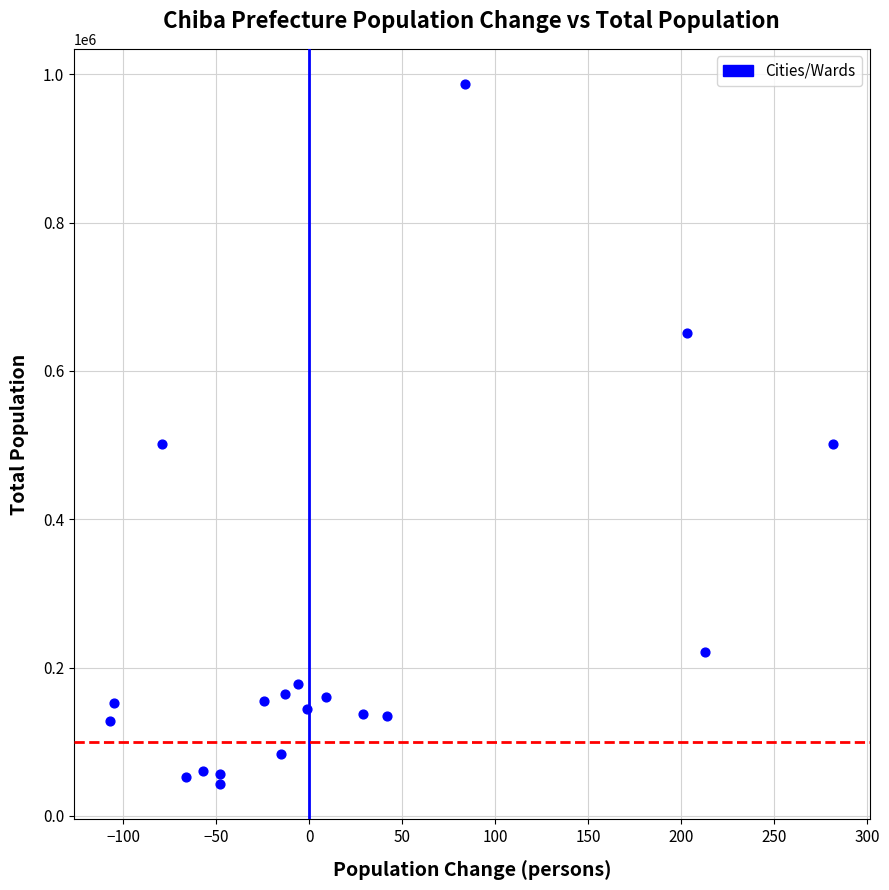

What is the range of Y values (max minus min)?

944558